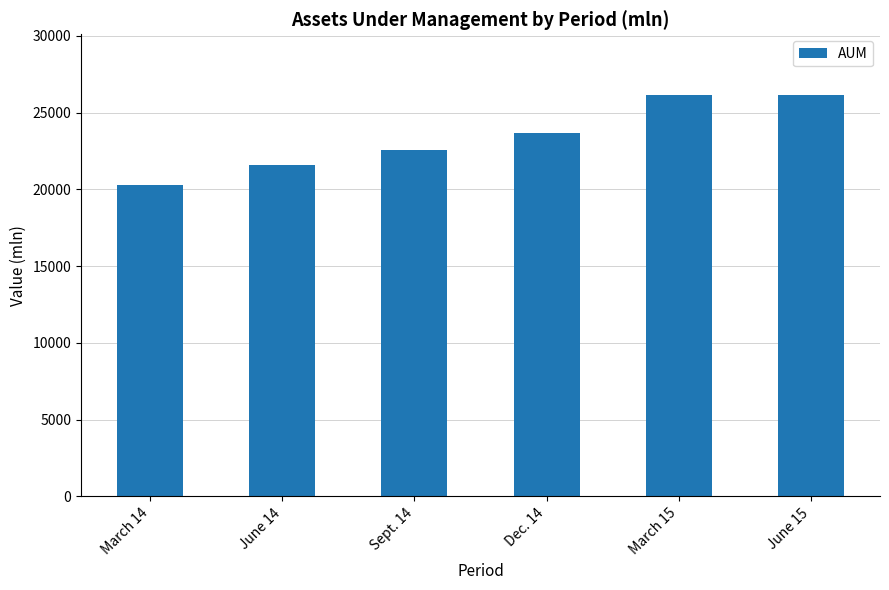

Where does the data first go above 23635?

Dec. 14